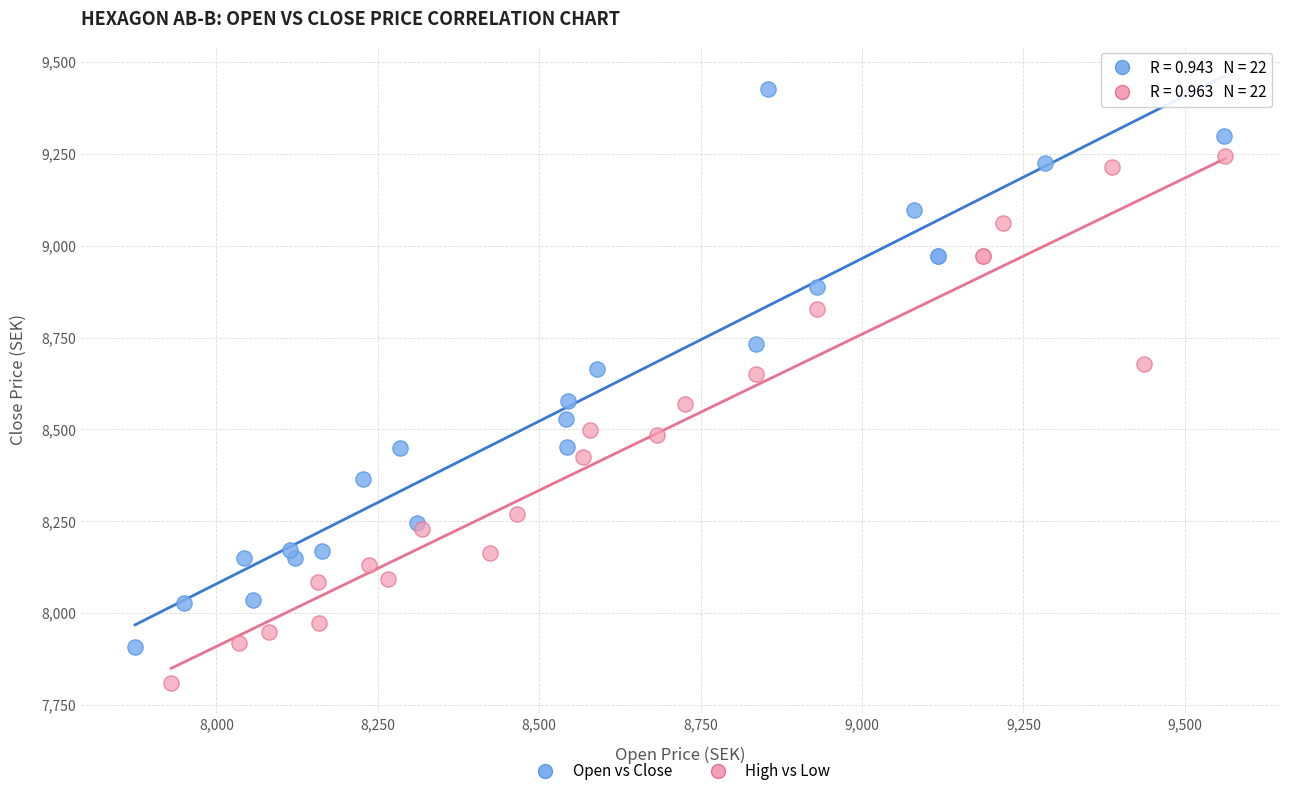

Which series has the widest spread of Y values?

Open vs Close